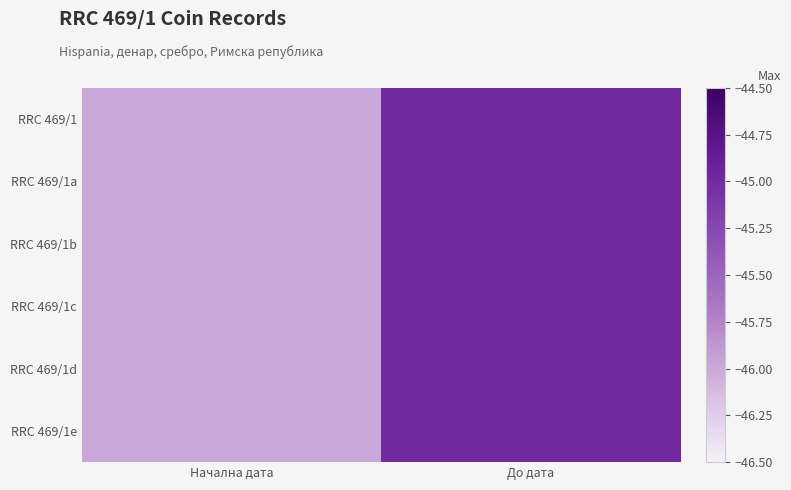

At which category is the sum across all series the highest?

До дата